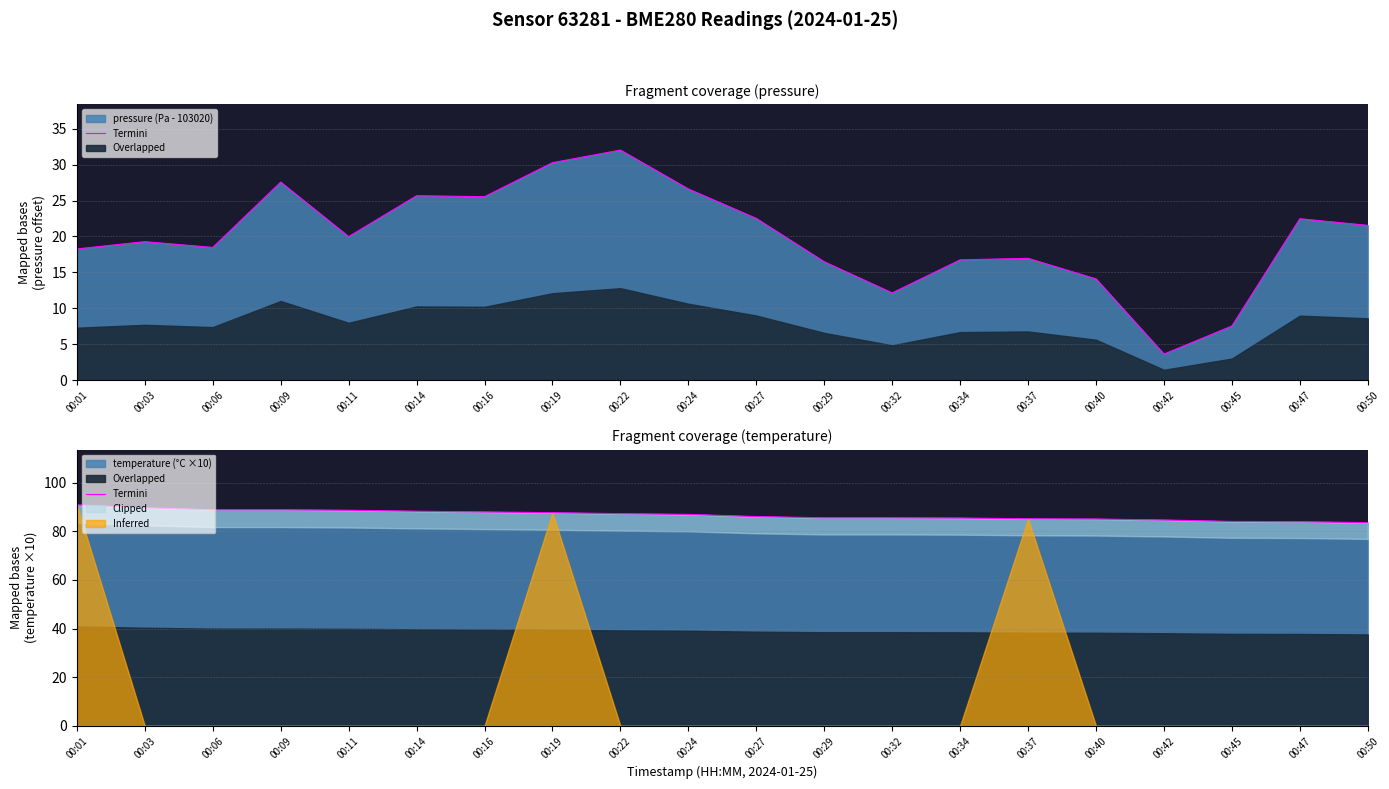

What is the difference between the values at 00:45 and 00:37?

1.1